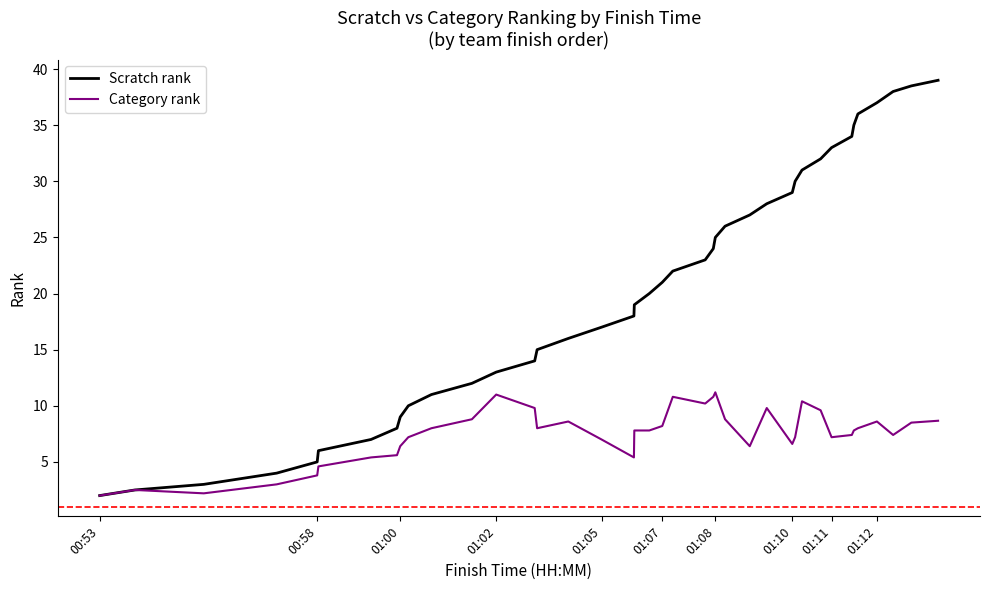

Is this an area chart (filled region under the line)?

No